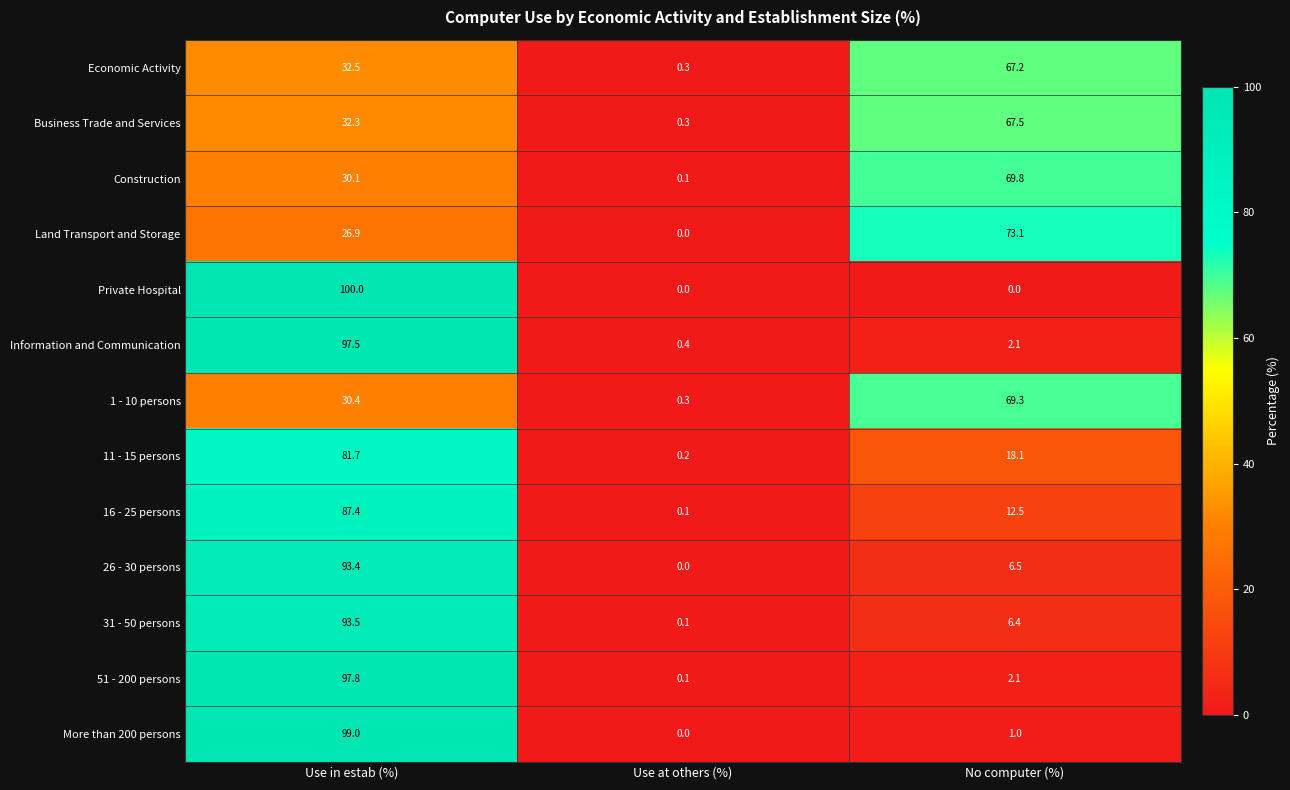

What is the difference between the Construction values at Use at others (%) and No computer (%)?

69.7